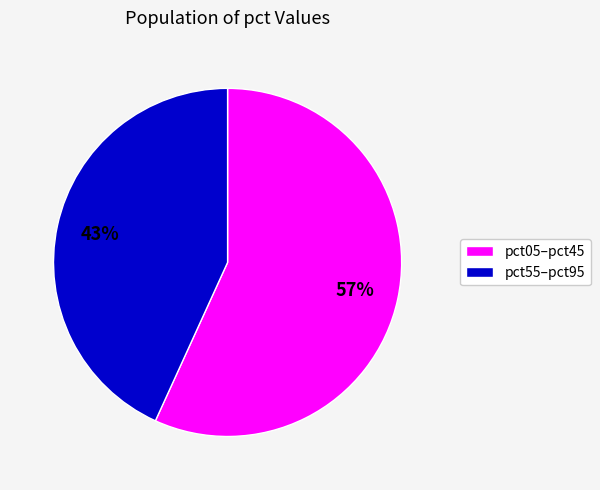

How many slices are in this pie chart?

2